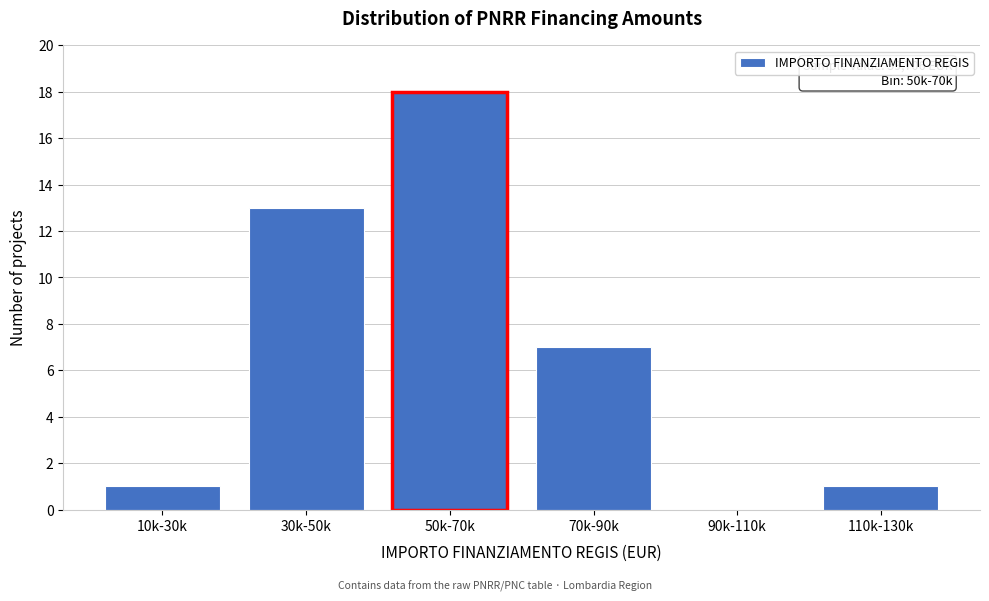

Reading left to right, what are all the values shown in this chart?

10k-30k=1	30k-50k=13	50k-70k=18	70k-90k=7	90k-110k=0	110k-130k=1